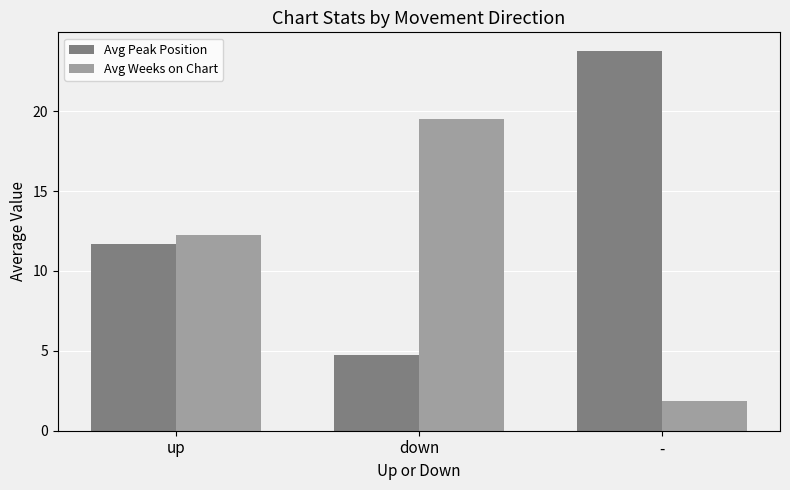

How many groups of bars are there?

3